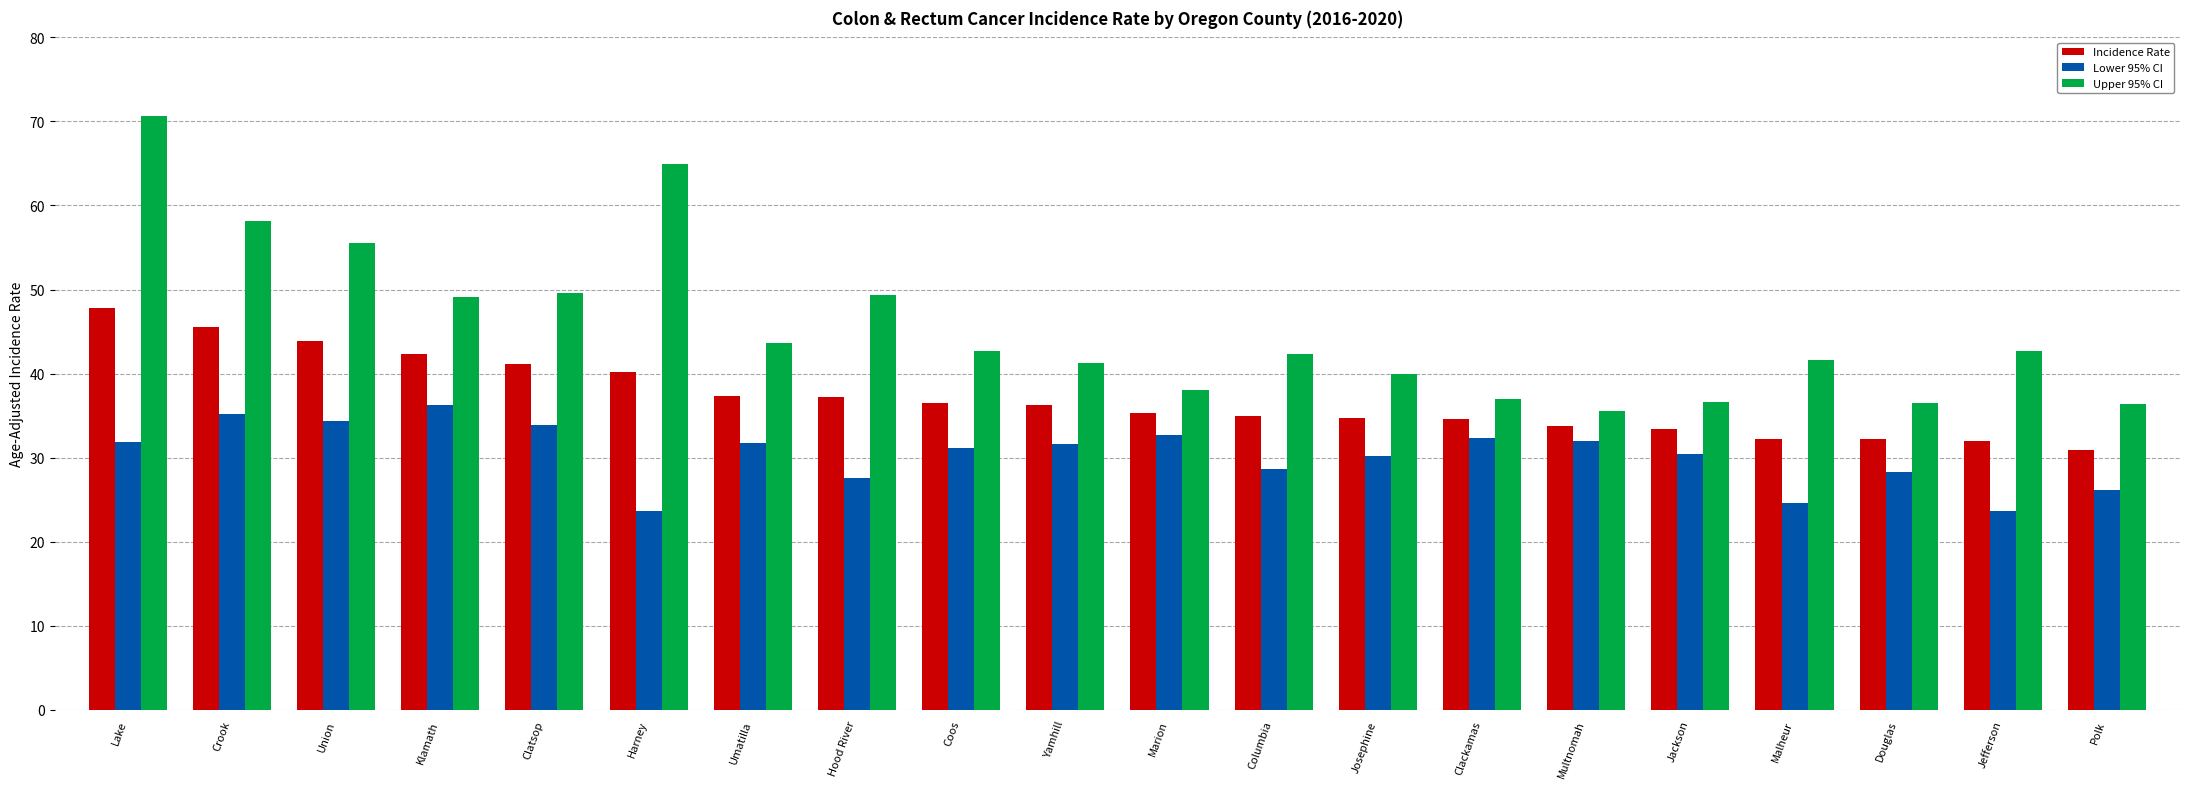

Does the chart contain stacked bars?

No